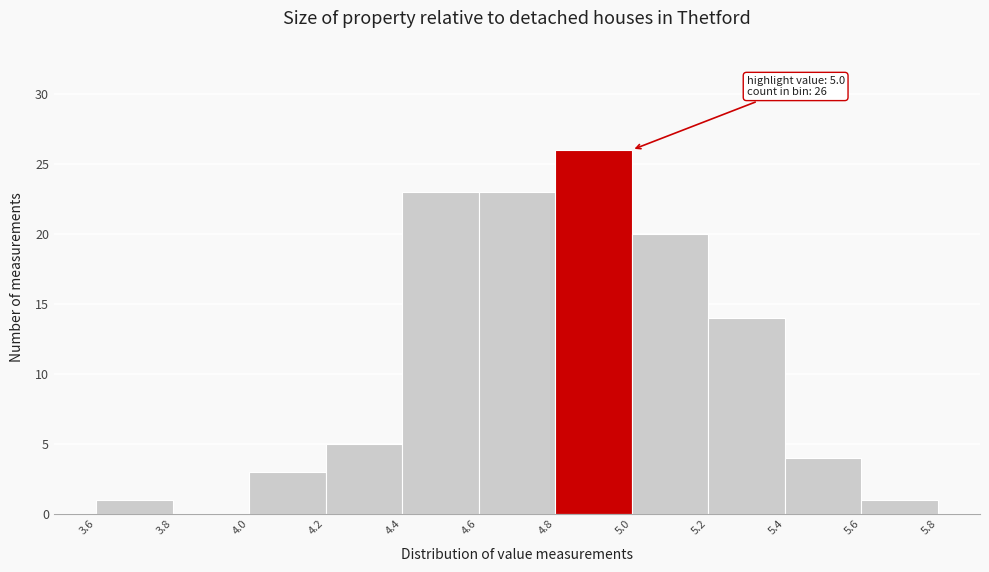

Over which range of the x-axis is the bar tallest?

4.8 to 5.0